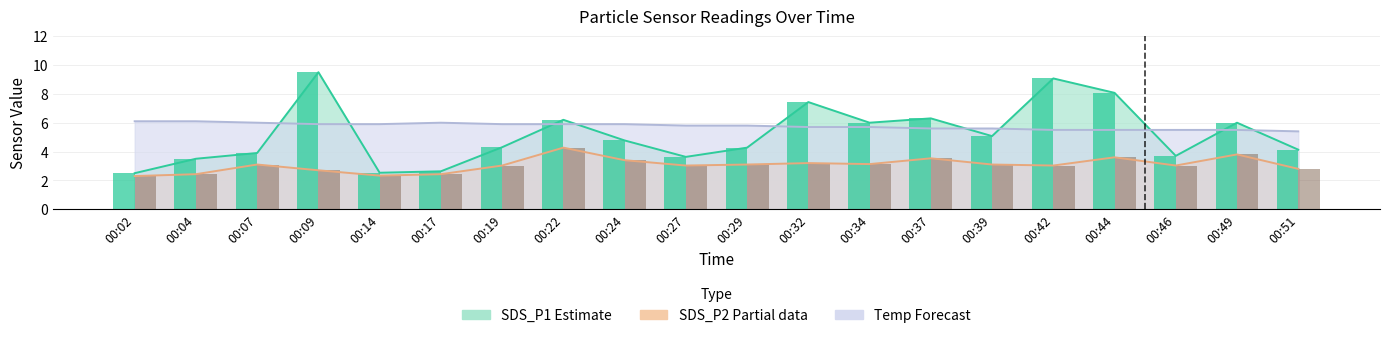

What is the minimum value for SDS_P2?

2.3